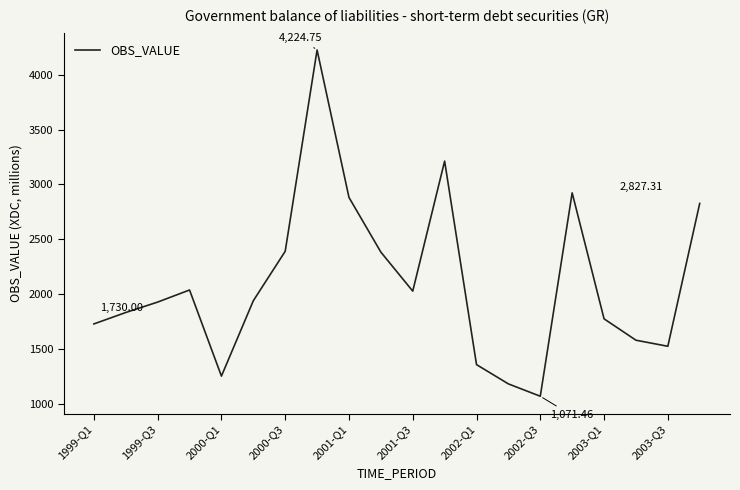

What is the sum of all values?

42102.0